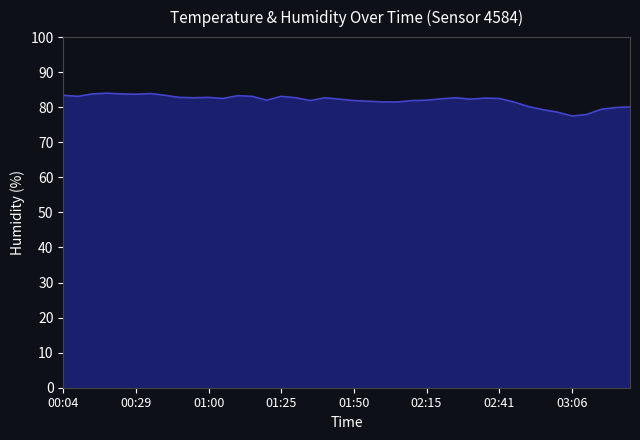

What is the smallest value displayed?

77.5